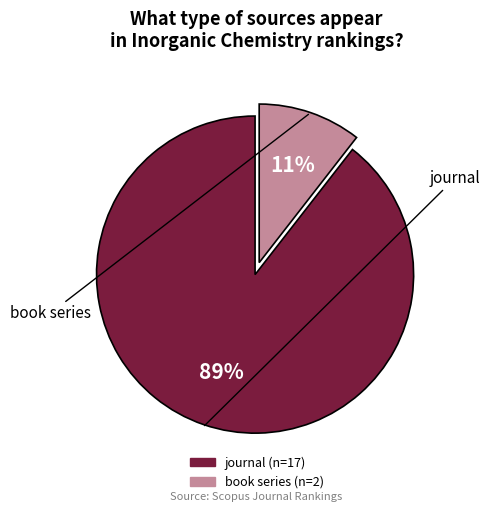

True or false: journal accounts for 89% of the total.

True